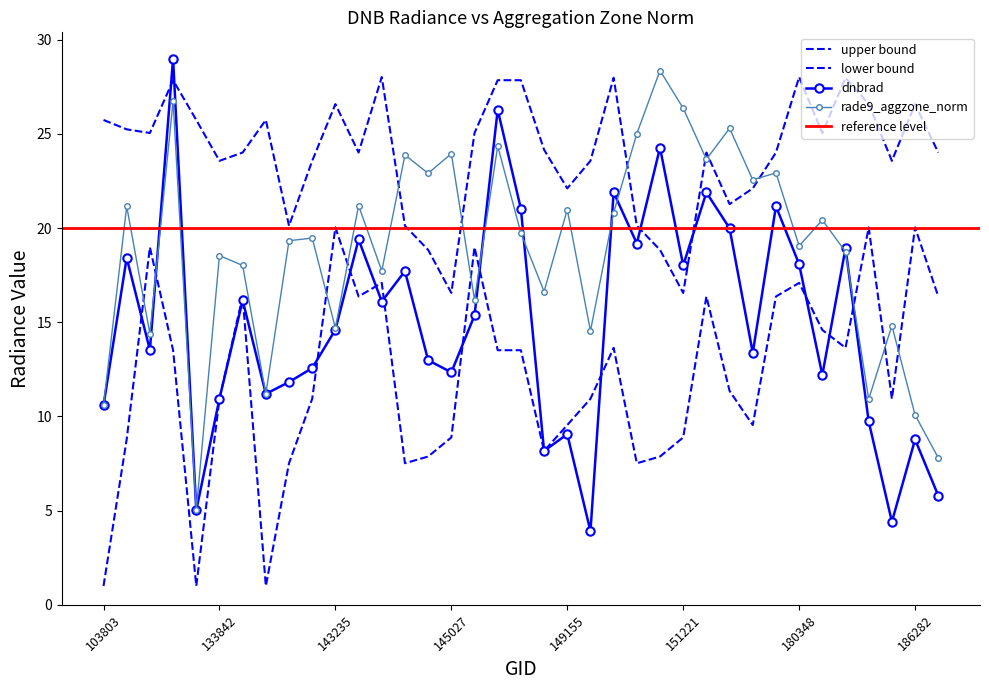

At which category is the sum across all series the highest?

104514